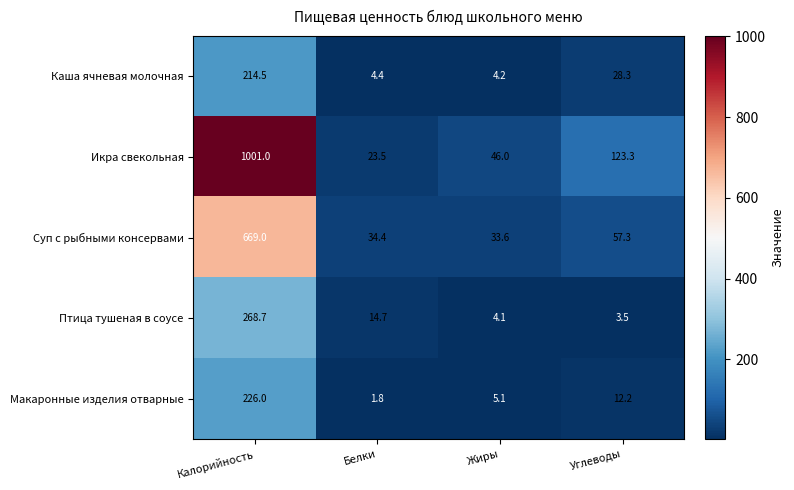

How many series are shown in this chart?

5